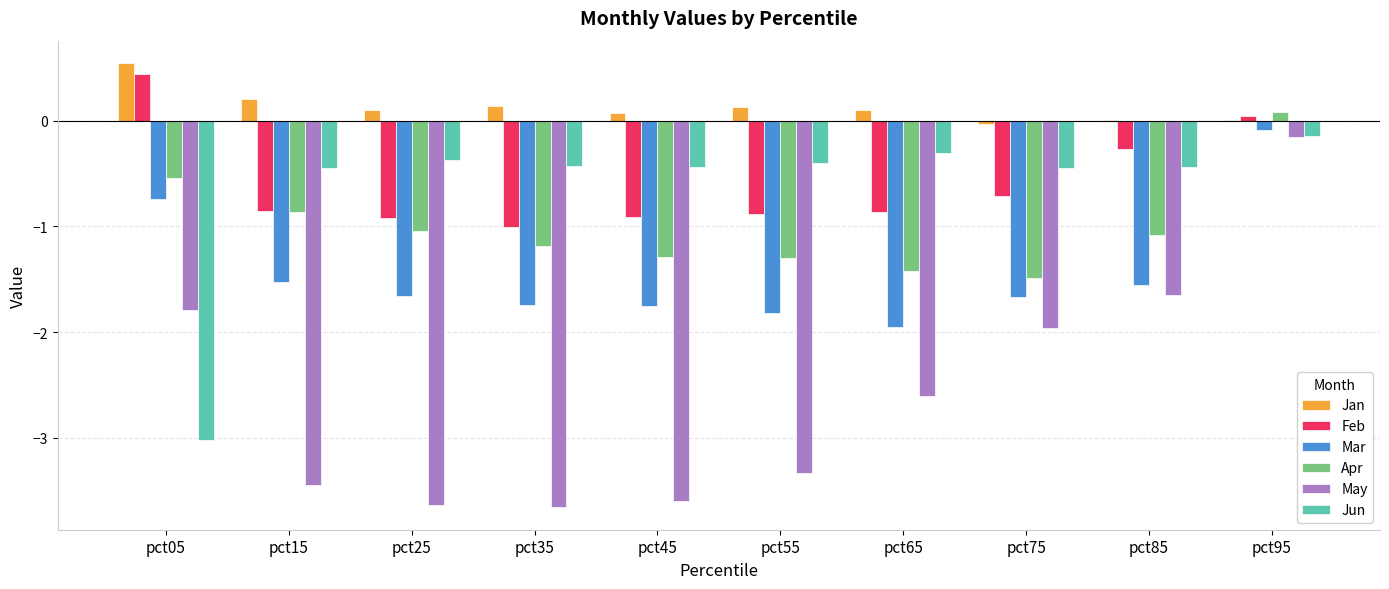

Which series changed the most between pct15 and pct65?

May